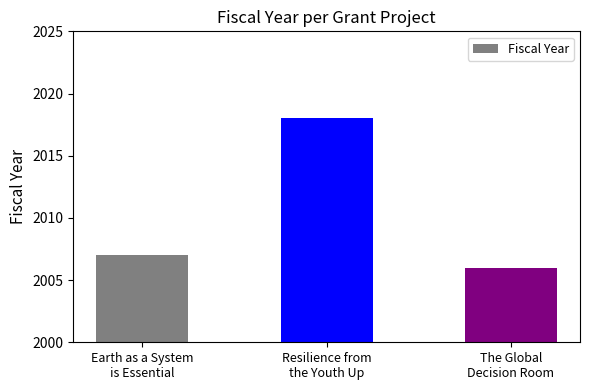

What position from the left is The Global
Decision Room?

3